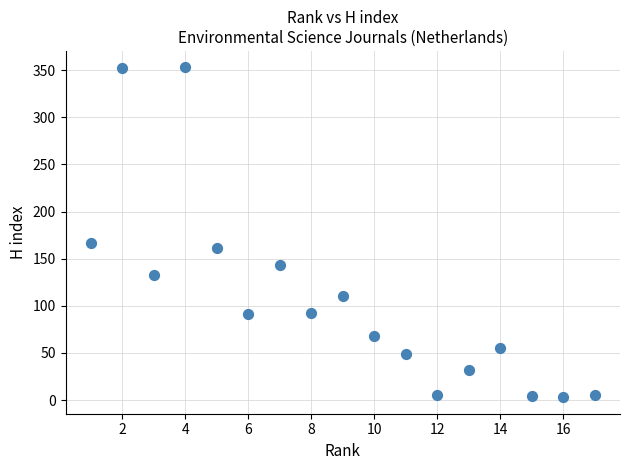

What Y value in the scatter plot is closest to 178?

167